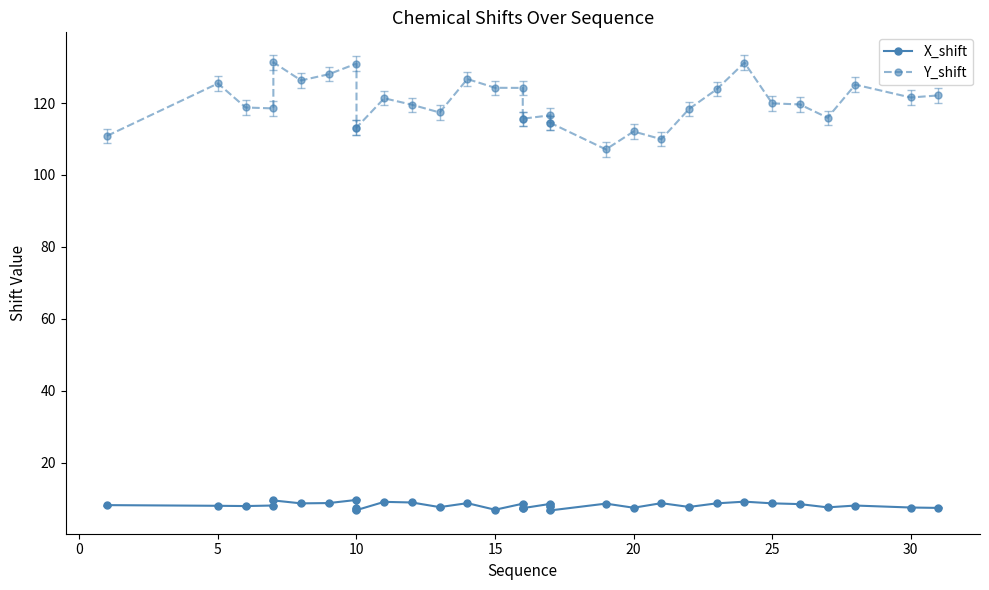

True or false: Y_shift and X_shift cross at least once.

False